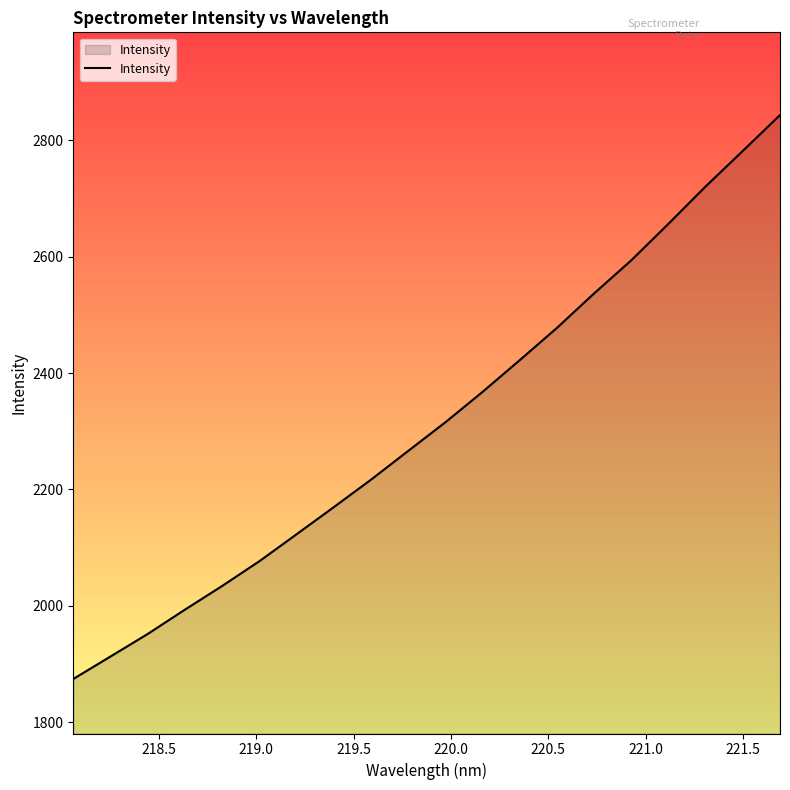

What is the smallest value displayed?

1874.2